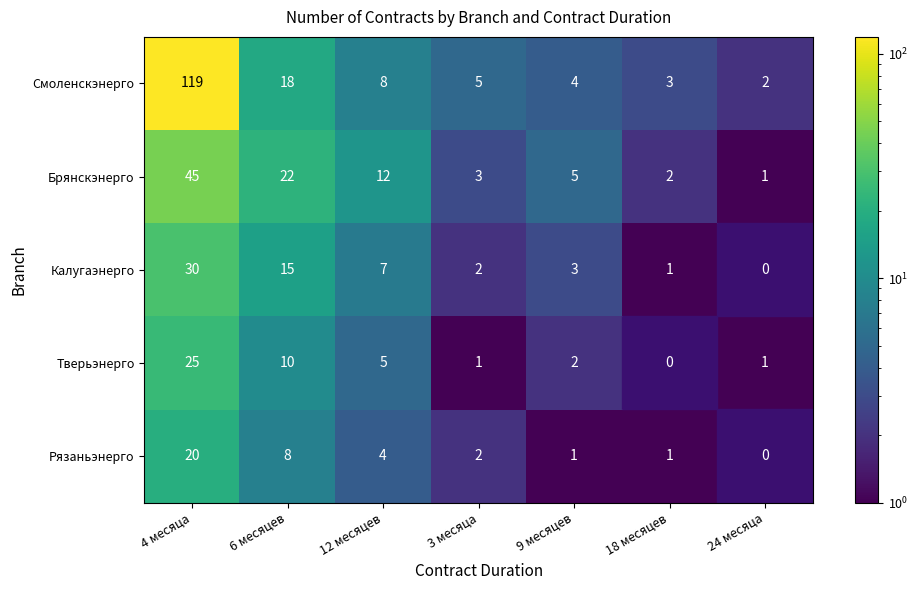

What is the difference between the maximum and minimum values in the Брянскэнерго series?

44